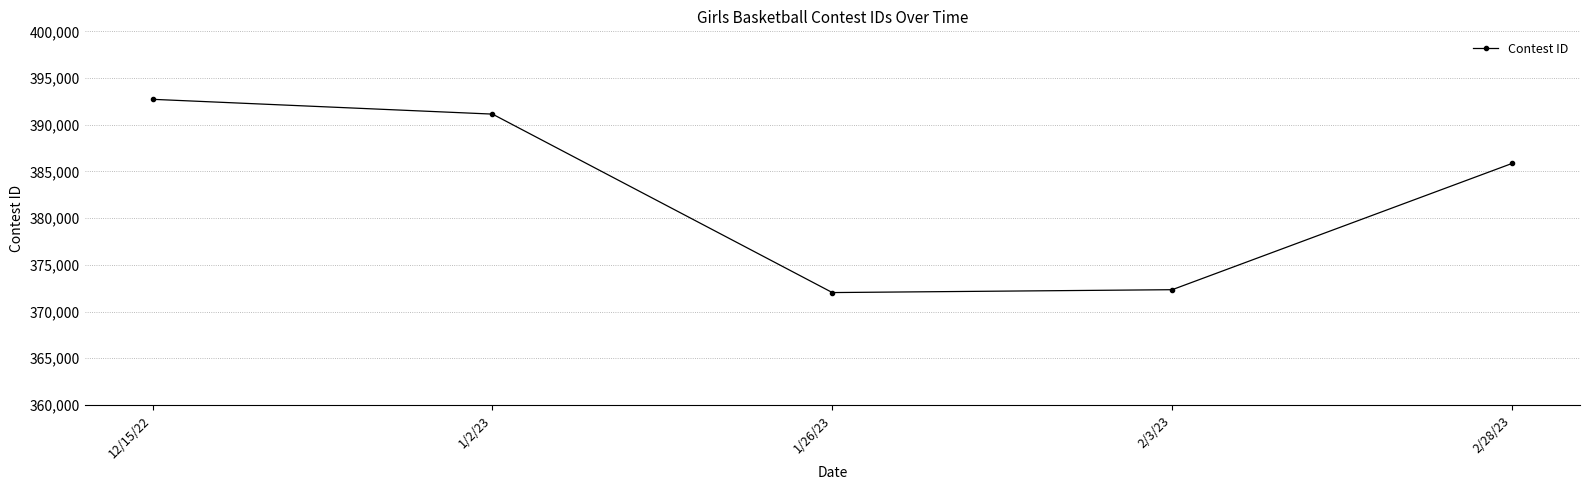

What is the average value?

382817